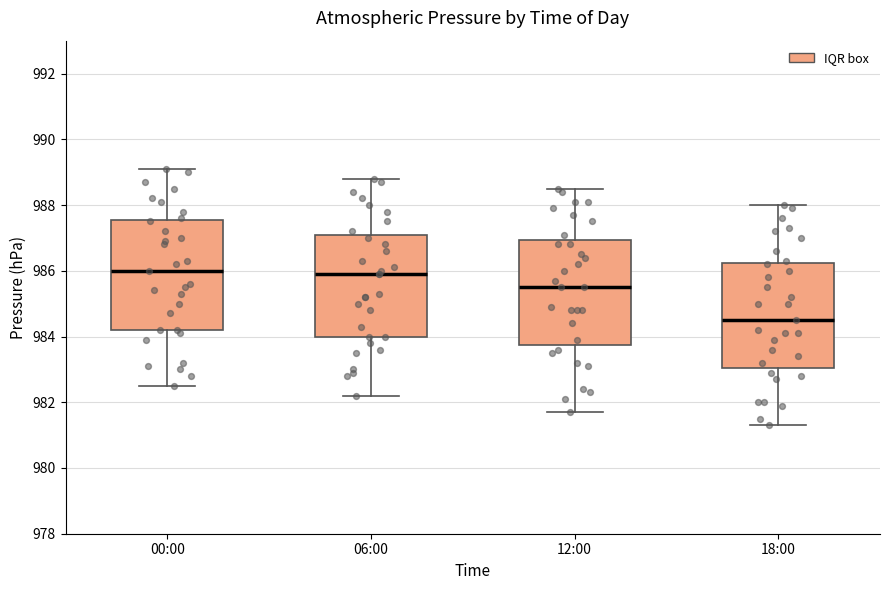

Where is the upper edge of the box for 18:00 on the y-axis? The values are not printed on the chart, so give them approximately, as read against the axis.

986.2